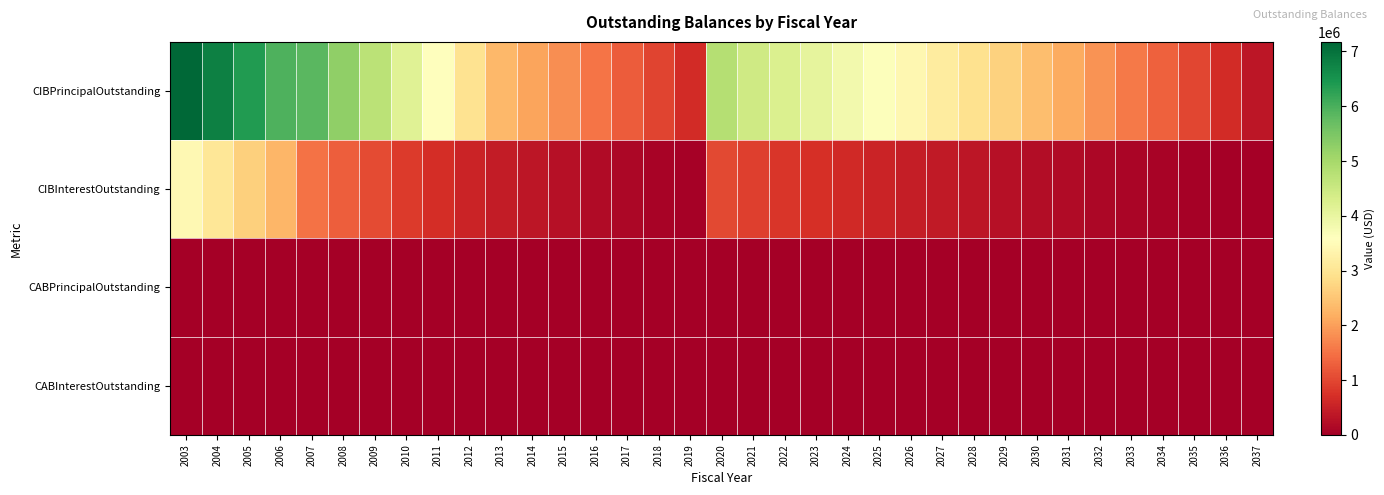

Reading left to right, list all the values displayed in this chart.

CIBPrincipalOutstanding: 2003=7175000.0	2004=6785000.0	2005=6380000.0	2006=5955000.0	2007=5835000.0	2008=5265000.0	2009=4725000.0	2010=4155000.0	2011=3565000.0	2012=2955000.0	2013=2320000.0	2014=2065000.0	2015=1805000.0	2016=1535000.0	2017=1255000.0	2018=965000.0	2019=665000.0	2020=4805000.0	2021=4445000.0	2022=4250000.0	2023=4045000.0	2024=3835000.0	2025=3620000.0	2026=3395000.0	2027=3160000.0	2028=2920000.0	2029=2670000.0	2030=2410000.0	2031=2145000.0	2032=1870000.0	2033=1585000.0	2034=1290000.0	2035=985000.0	2036=670000.0	2037=340000.0
CIBInterestOutstanding: 2003=3435380.6	2004=3029992.5	2005=2646514.4	2006=2286377.5	2007=1511738.1	2008=1264077.5	2009=1047748.1	2010=858550.0	2011=693083.1	2012=552160.0	2013=436721.2	2014=339835.0	2015=254145.0	2016=179955.0	2017=117721.2	2018=68000.0	2019=31356.2	2020=1028441.3	2021=902306.3	2022=804131.3	2023=711956.3	2024=626006.3	2025=546431.3	2026=472331.3	2027=402831.3	2028=338081.3	2029=278231.3	2030=223481.3	2031=173981.3	2032=129881.3	2033=91559.4	2034=59400.0	2035=33806.2	2036=15187.5	2037=3825.0
CABPrincipalOutstanding: 2003=0.0	2004=0.0	2005=0.0	2006=0.0	2007=0.0	2008=0.0	2009=0.0	2010=0.0	2011=0.0	2012=0.0	2013=0.0	2014=0.0	2015=0.0	2016=0.0	2017=0.0	2018=0.0	2019=0.0	2020=0.0	2021=0.0	2022=0.0	2023=0.0	2024=0.0	2025=0.0	2026=0.0	2027=0.0	2028=0.0	2029=0.0	2030=0.0	2031=0.0	2032=0.0	2033=0.0	2034=0.0	2035=0.0	2036=0.0	2037=0.0
CABInterestOutstanding: 2003=0.0	2004=0.0	2005=0.0	2006=0.0	2007=0.0	2008=0.0	2009=0.0	2010=0.0	2011=0.0	2012=0.0	2013=0.0	2014=0.0	2015=0.0	2016=0.0	2017=0.0	2018=0.0	2019=0.0	2020=0.0	2021=0.0	2022=0.0	2023=0.0	2024=0.0	2025=0.0	2026=0.0	2027=0.0	2028=0.0	2029=0.0	2030=0.0	2031=0.0	2032=0.0	2033=0.0	2034=0.0	2035=0.0	2036=0.0	2037=0.0